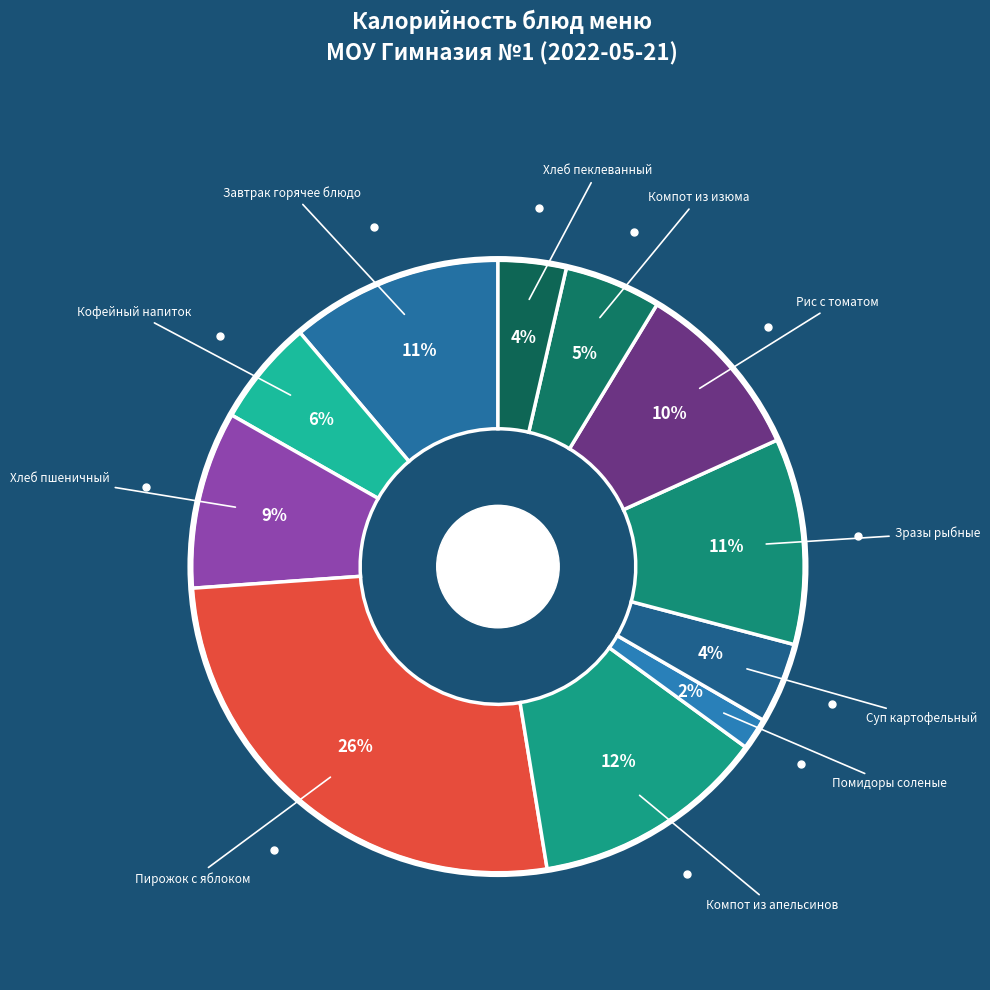

What is the largest slice in the pie chart?

Пирожок печеный с яблоком (завтрак 2)